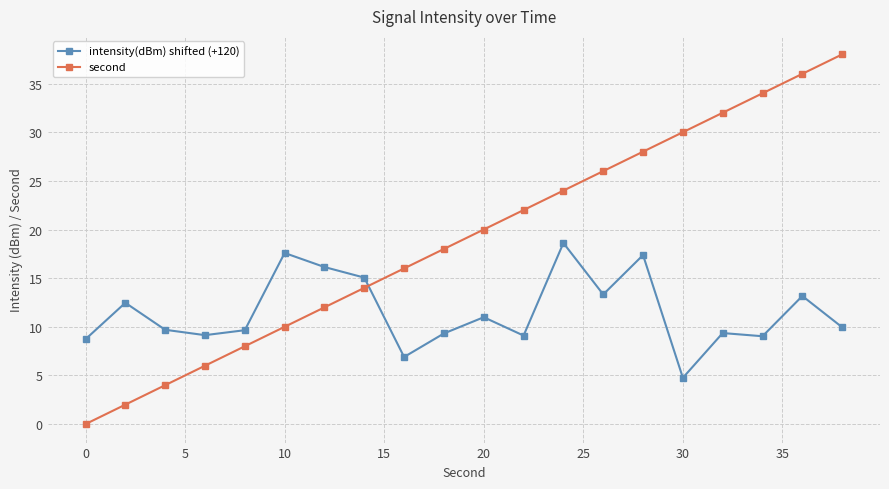

How many lines are shown in the chart?

2